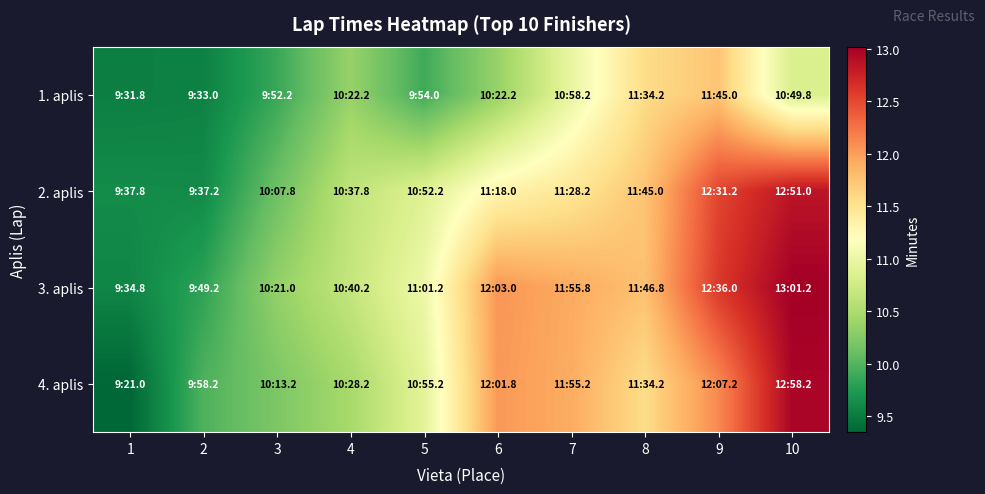

Reading left to right, what are all the values shown in this chart?

1. aplis: 1=9.5	2=9.6	3=9.9	4=10.4	5=9.9	6=10.4	7=11.0	8=11.6	9=11.8	10=10.8
2. aplis: 1=9.6	2=9.6	3=10.1	4=10.6	5=10.9	6=11.3	7=11.5	8=11.8	9=12.5	10=12.8
3. aplis: 1=9.6	2=9.8	3=10.3	4=10.7	5=11.0	6=12.1	7=11.9	8=11.8	9=12.6	10=13.0
4. aplis: 1=9.3	2=10.0	3=10.2	4=10.5	5=10.9	6=12.0	7=11.9	8=11.6	9=12.1	10=13.0